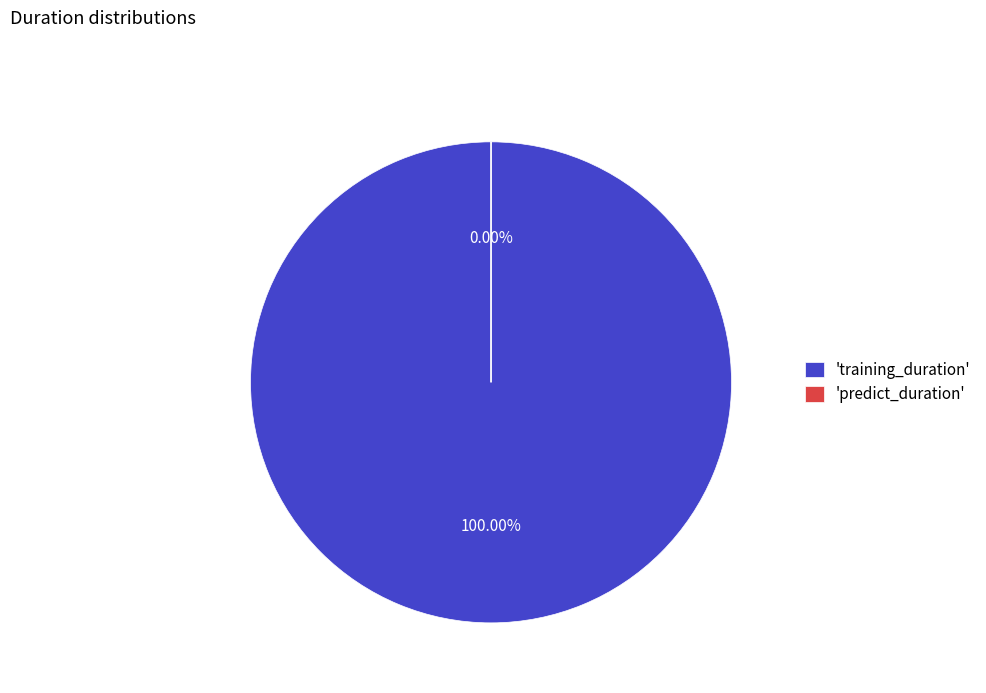

To the nearest percent, what is the difference between the predict_duration and training_duration slice percentages?

100%